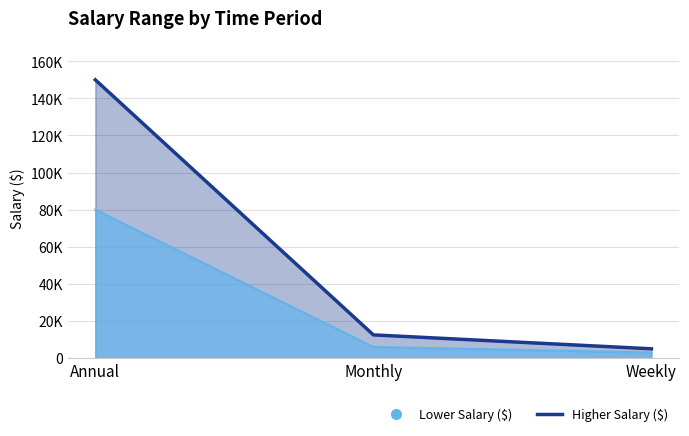

At Weekly, list the series in order from smallest to largest.

Lower Salary ($), Higher Salary ($)